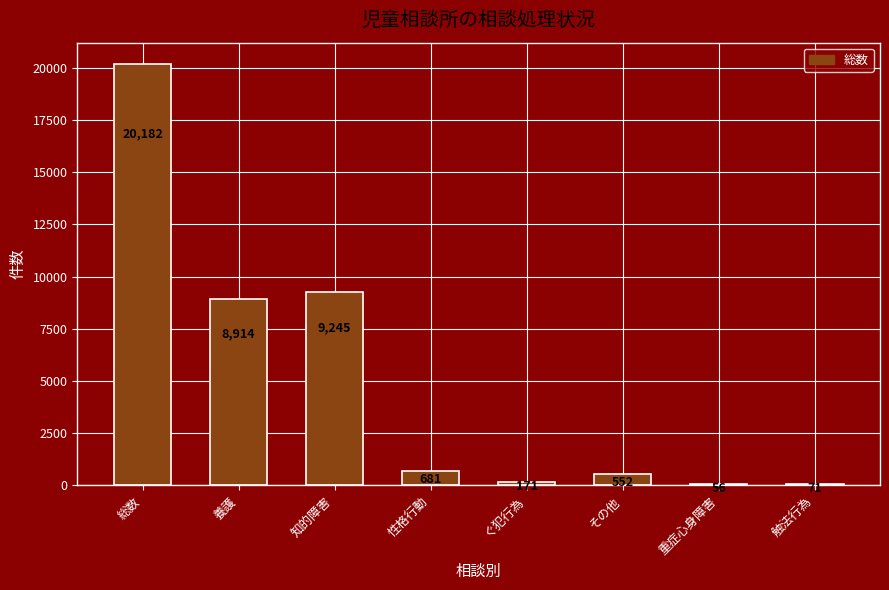

True or false: the data shows 9245 at 知的障害.

True